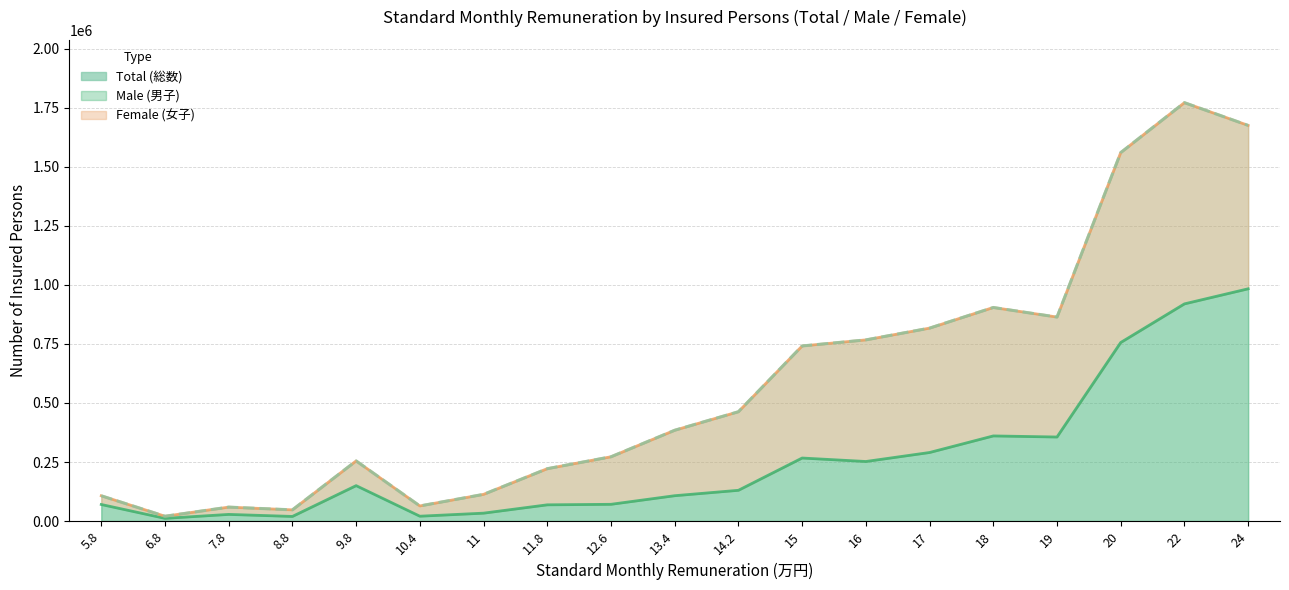

How many points are lower than both their immediate neighbors (excluding endpoints)?

4